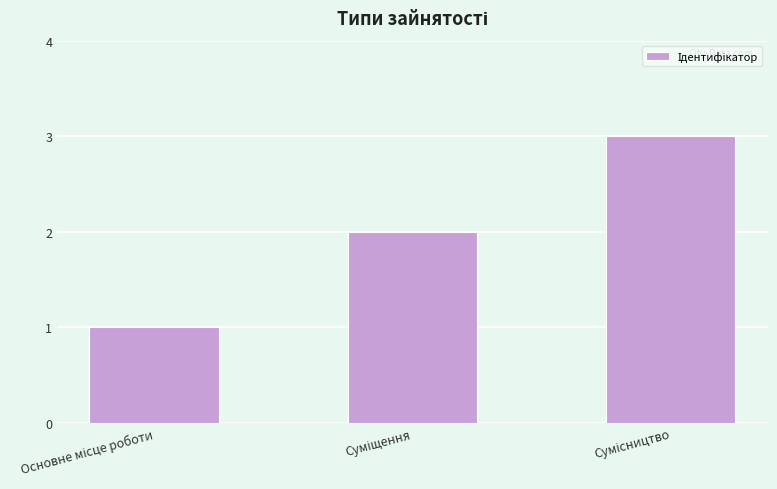

What is the maximum value shown in the chart?

3